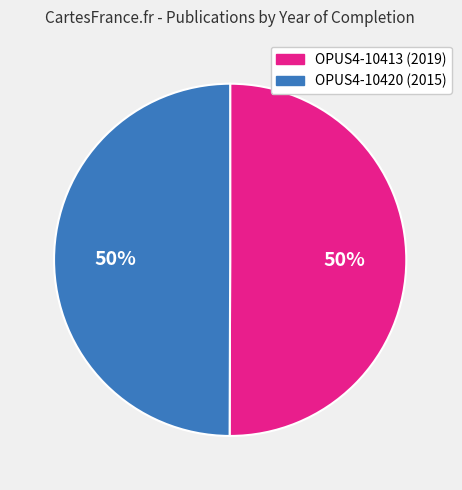

To the nearest percent, what percentage of the pie is OPUS4-10413?

50%